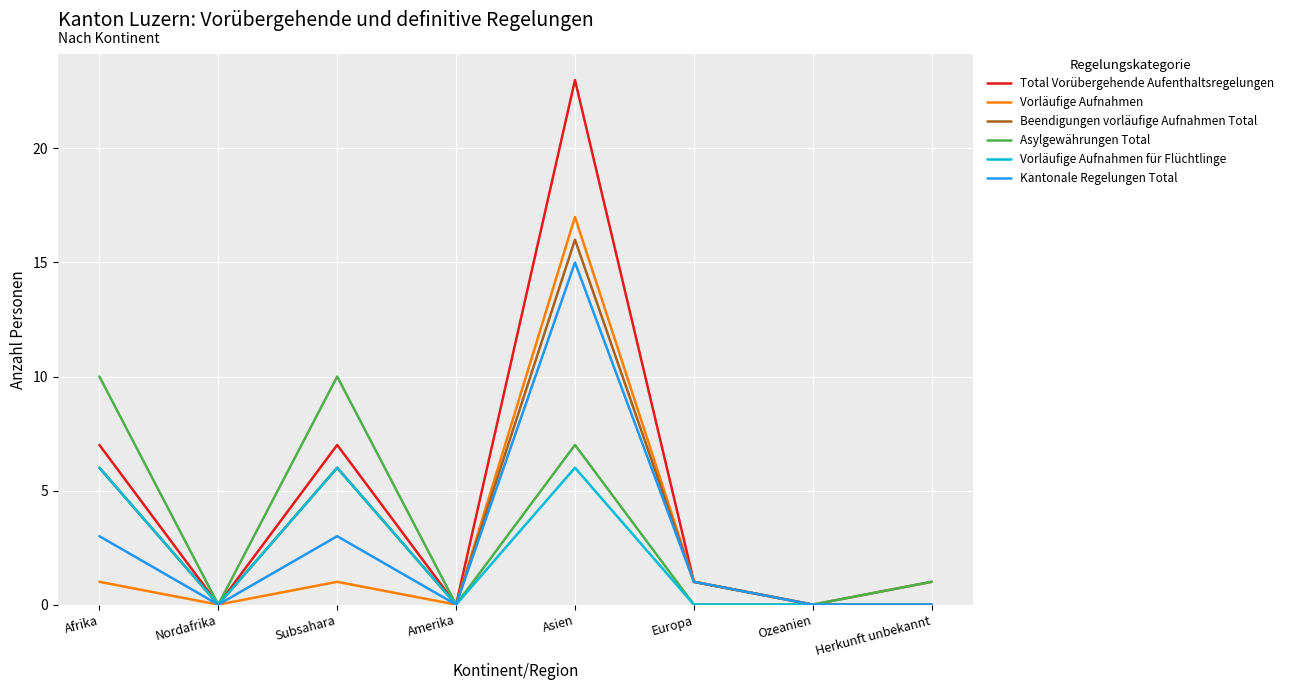

How many lines are shown in the chart?

6